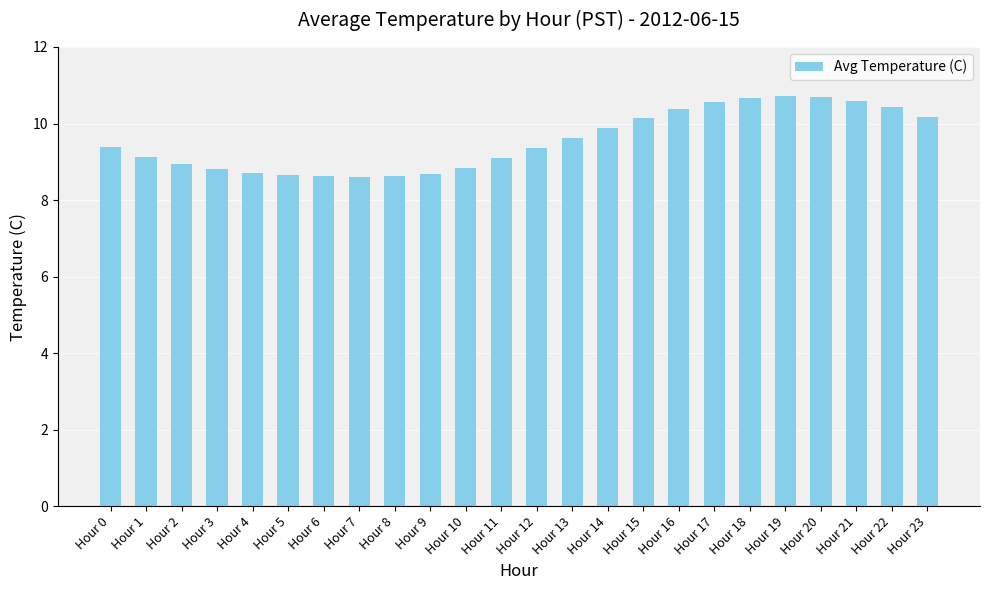

What is the change in value from Hour 13 to Hour 18?

+1.1